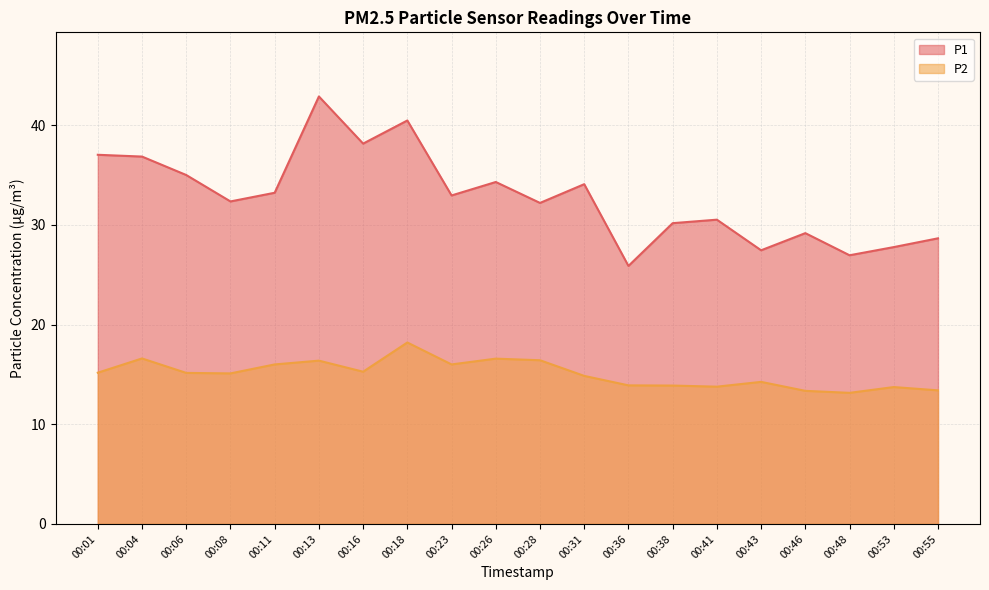

List the labels in order of P1 value, smallest first.

00:36, 00:48, 00:43, 00:53, 00:55, 00:46, 00:38, 00:41, 00:28, 00:08, 00:23, 00:11, 00:31, 00:26, 00:06, 00:04, 00:01, 00:16, 00:18, 00:13